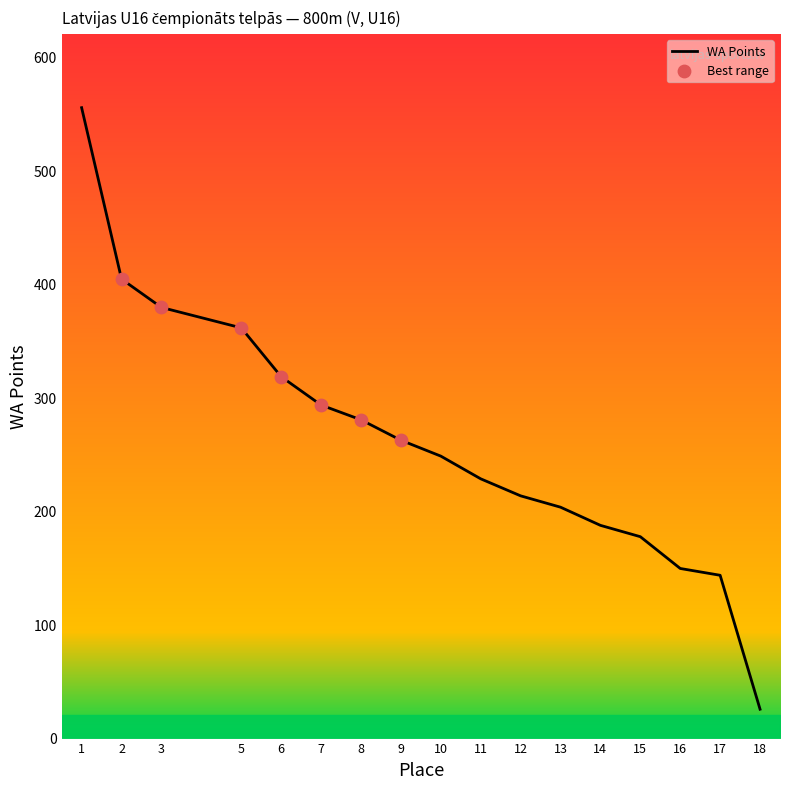

Approximately how many times larger is the value at 17 compared to 16?

1.0